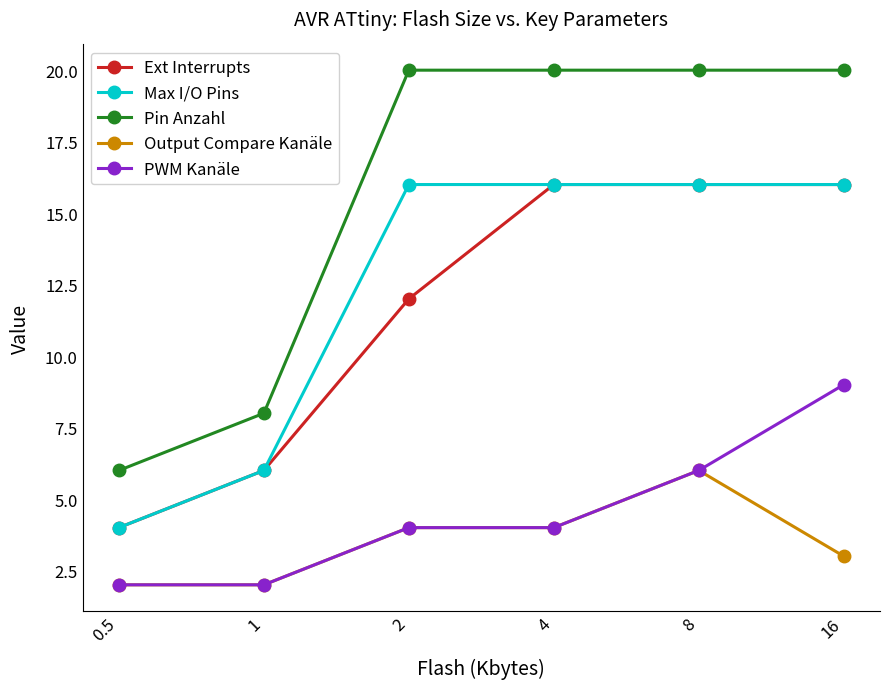

What is the difference between the PWM Kanäle values at 16 and 1?

7